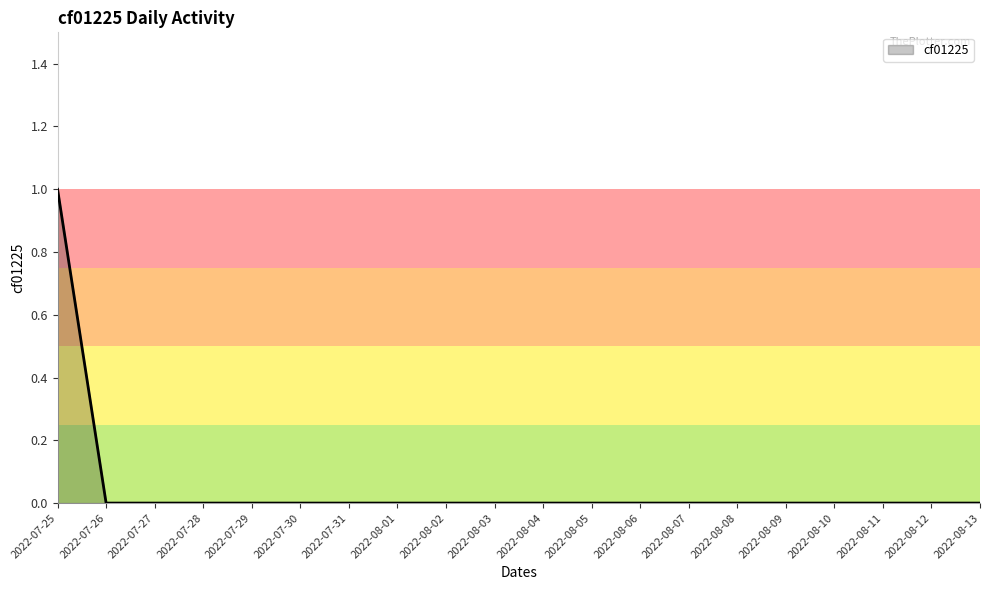

Which category has the highest value across all series?

2022-07-25